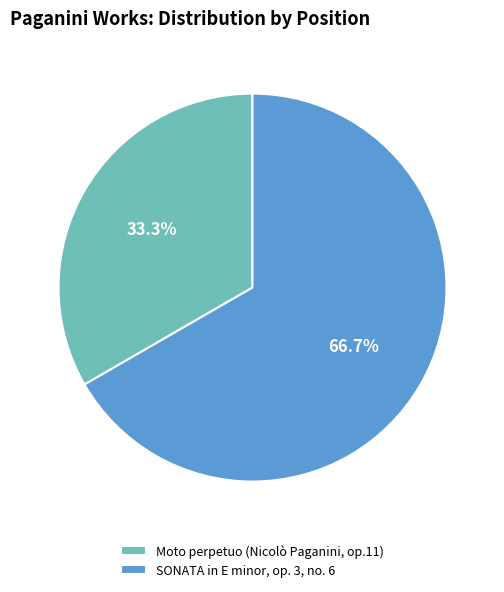

To the nearest percent, what is the difference between the largest and smallest slice percentages?

33%